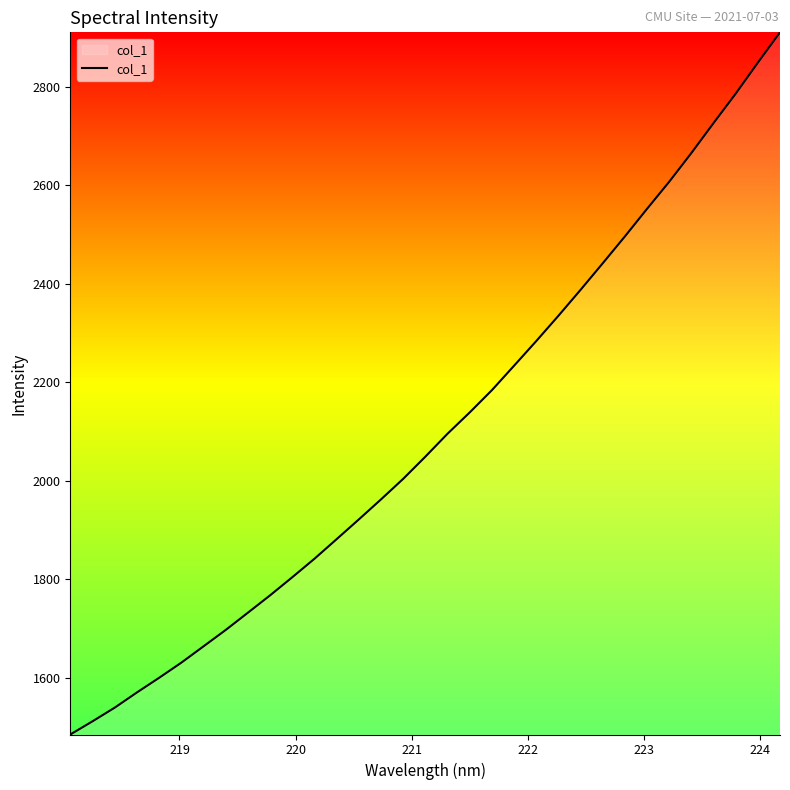

What is the difference between the maximum and minimum values?

1424.9